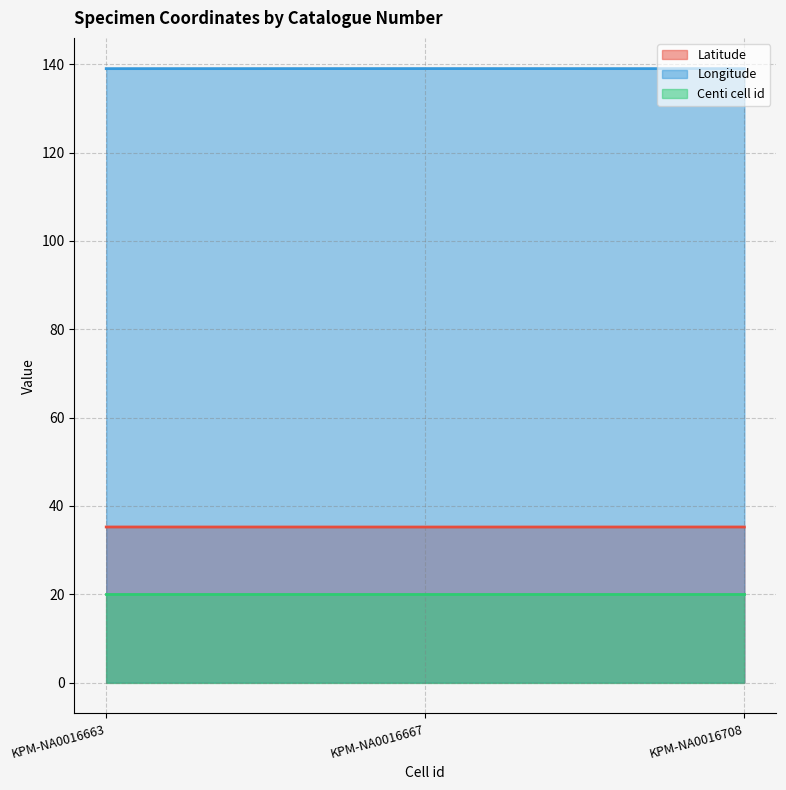

How many lines are shown in the chart?

3